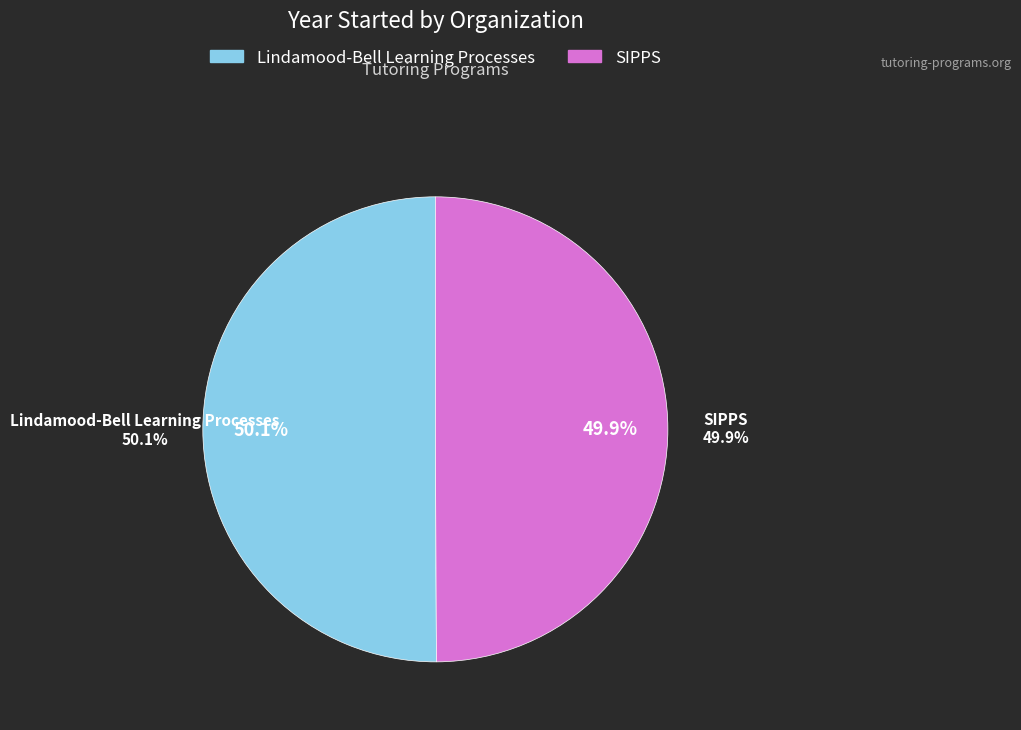

The SIPPS slice represents 42% of the pie. True or false?

False